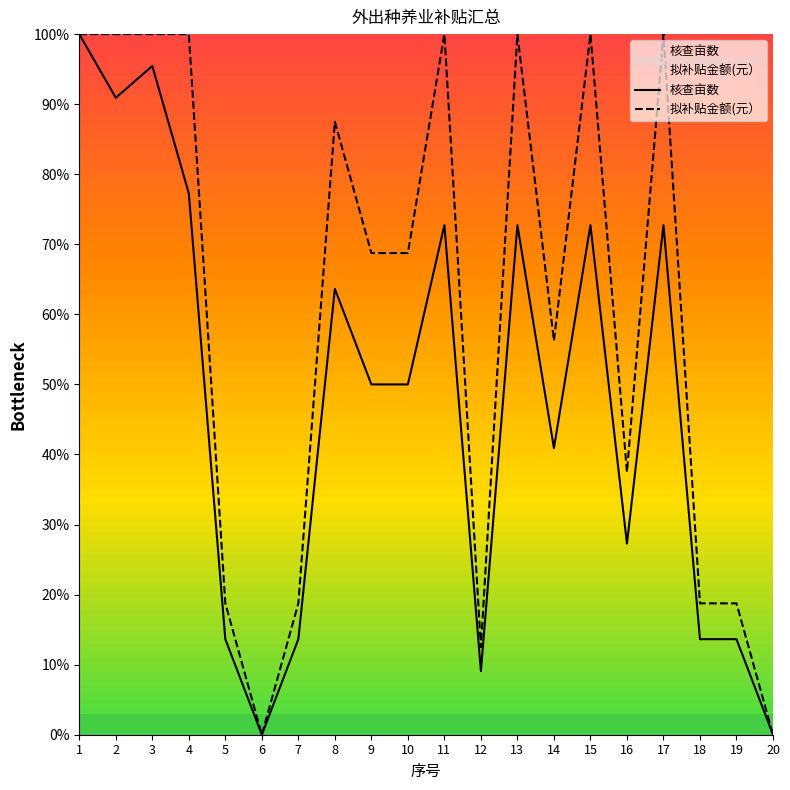

Rank the series by their average value, from lowest to highest.

核查亩数, 拟补贴金额(元）